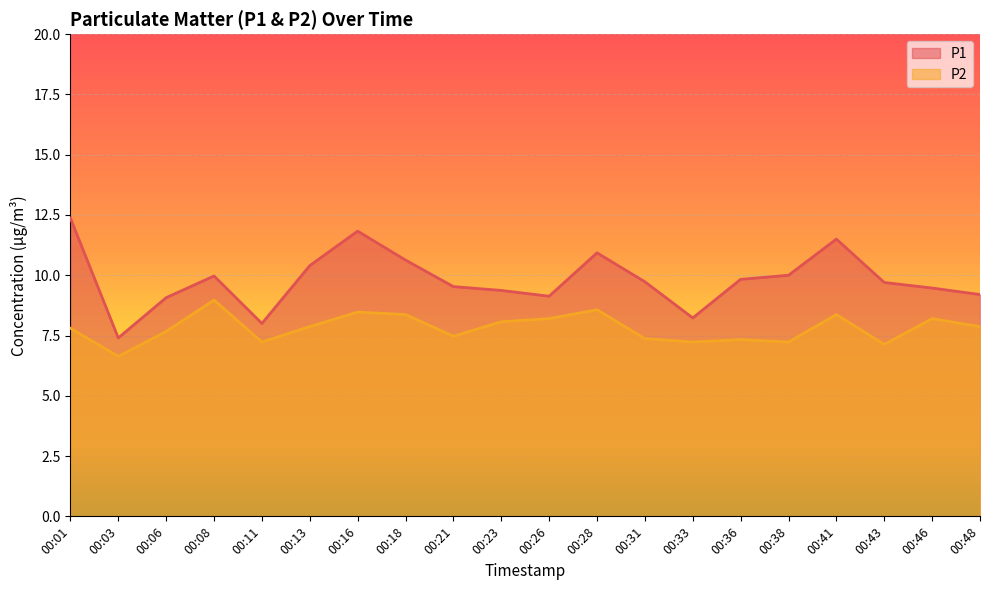

List the series in order of their overall mean, lowest first.

P2, P1